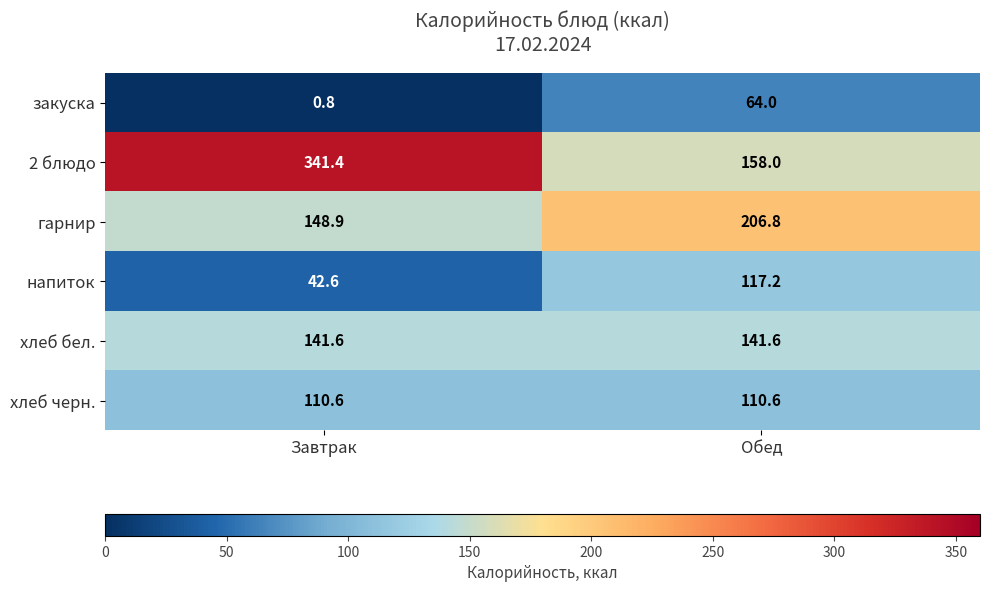

Reading left to right, extract all data points from this chart.

закуска: 0.8	64.0
2 блюдо: 341.4	158.0
гарнир: 148.9	206.8
напиток: 42.6	117.2
хлеб бел.: 141.6	141.6
хлеб черн.: 110.6	110.6